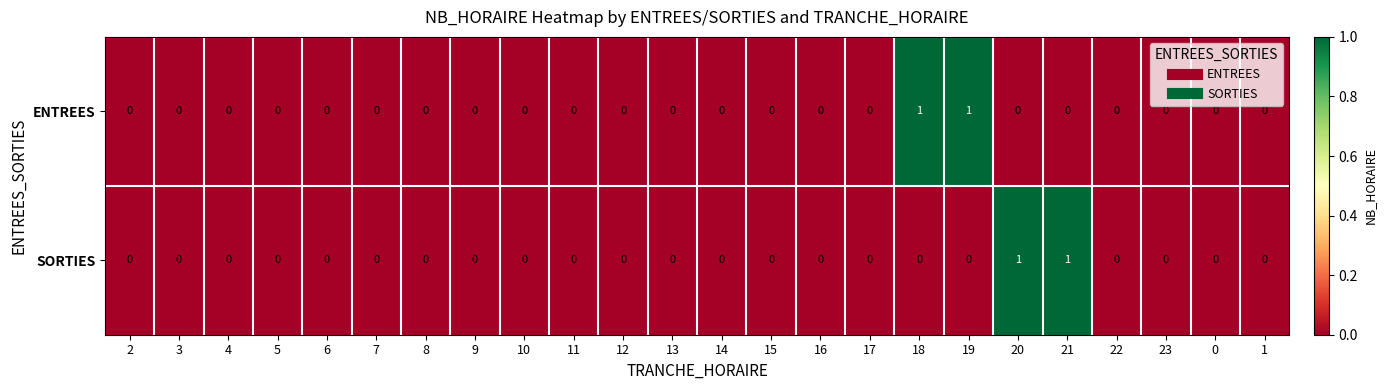

The value of ENTREES at 11 is 0. True or false?

True